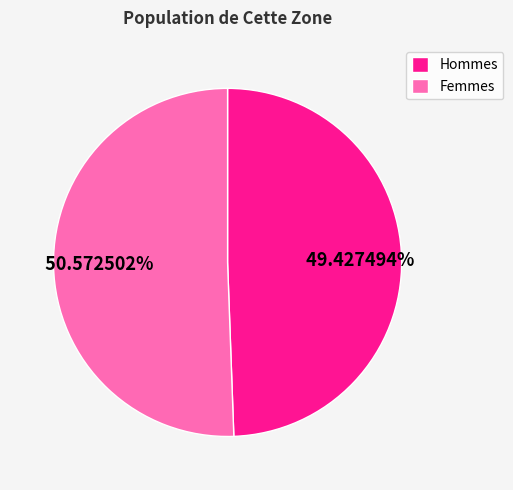

Is there any slice that represents more than half of the pie?

Yes